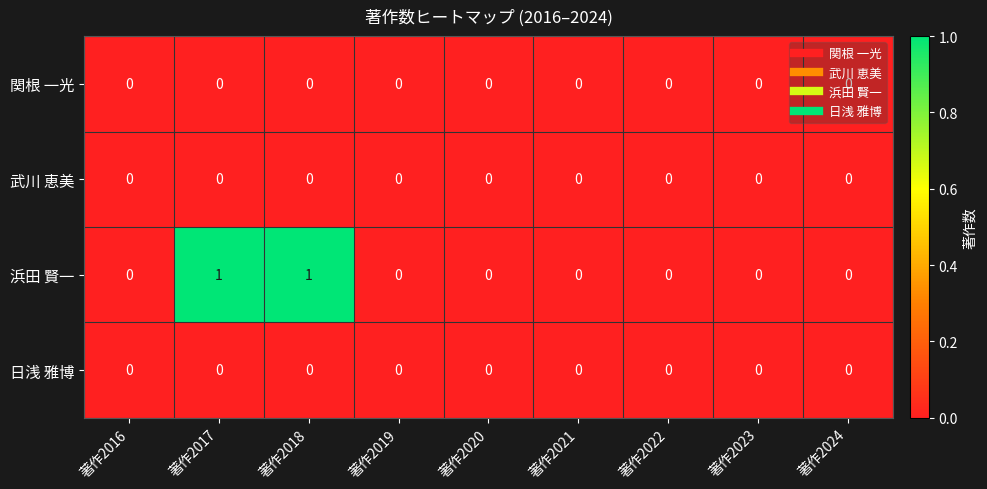

Which series has the widest spread of values?

浜田 賢一